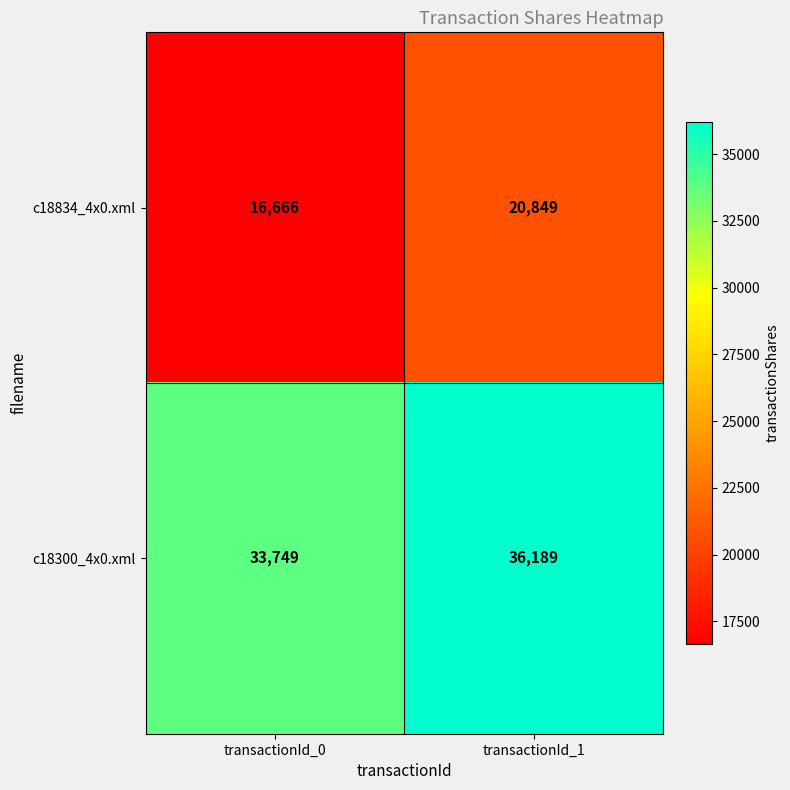

What is the spread (max minus min) of values at transactionId_1?

15340